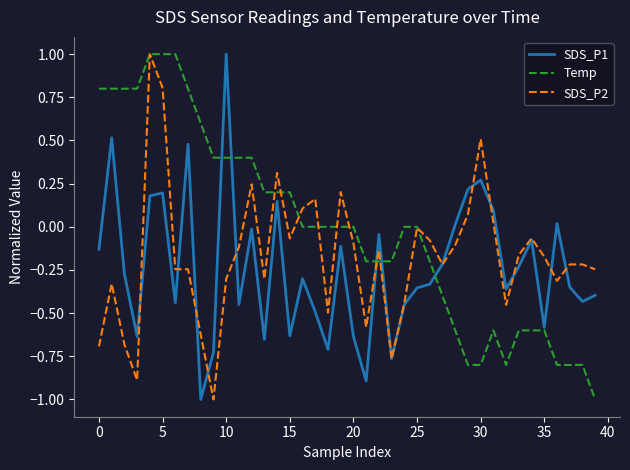

What is the smallest value displayed?

-1.0